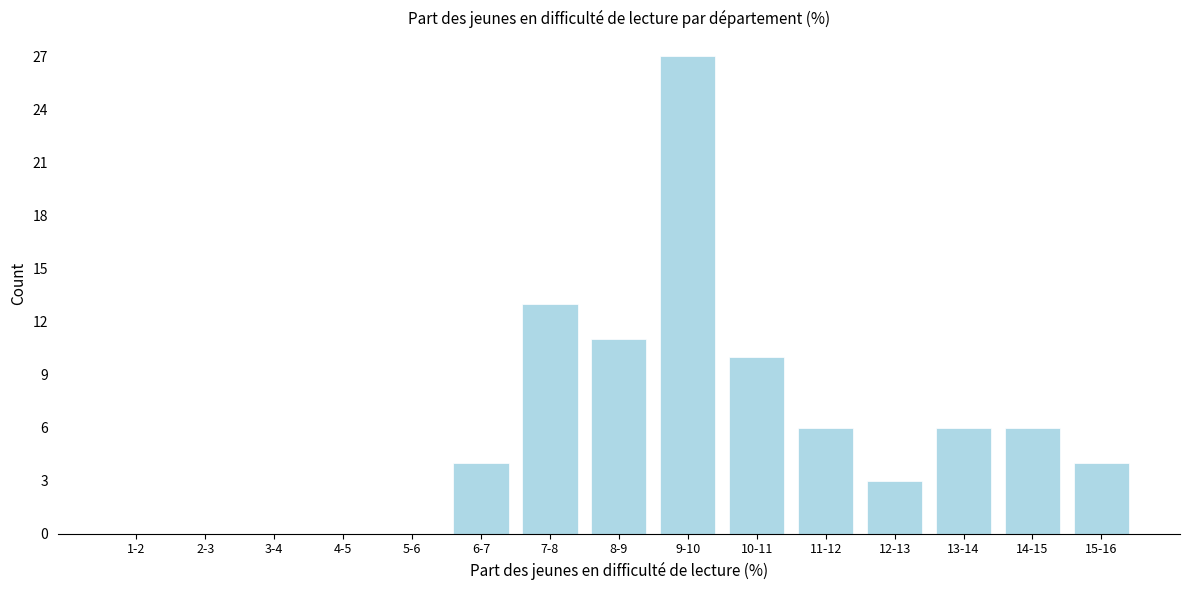

Reading right to left, what are all the values shown in this chart?

15-16=4	14-15=6	13-14=6	12-13=3	11-12=6	10-11=10	9-10=27	8-9=11	7-8=13	6-7=4	5-6=0	4-5=0	3-4=0	2-3=0	1-2=0